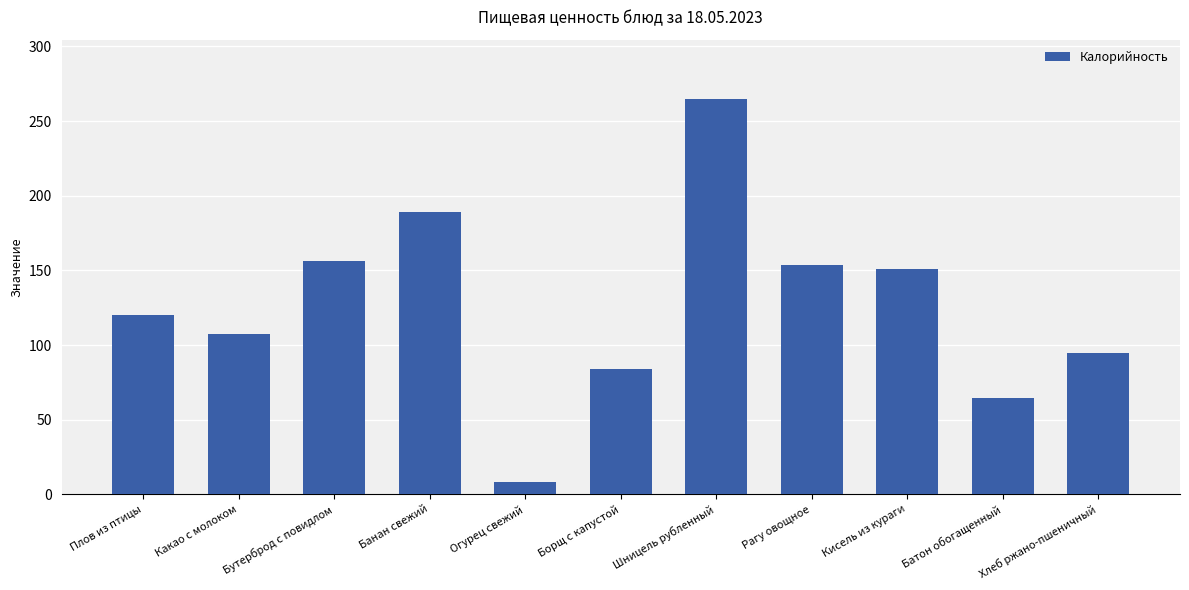

What is the label of the 2nd bar from the right?

Батон обогащенный